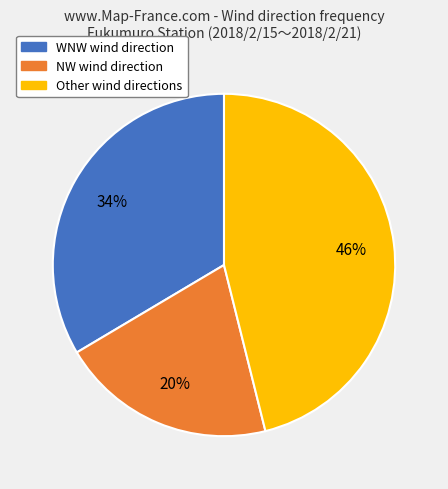

Is there any slice that represents more than half of the pie?

No